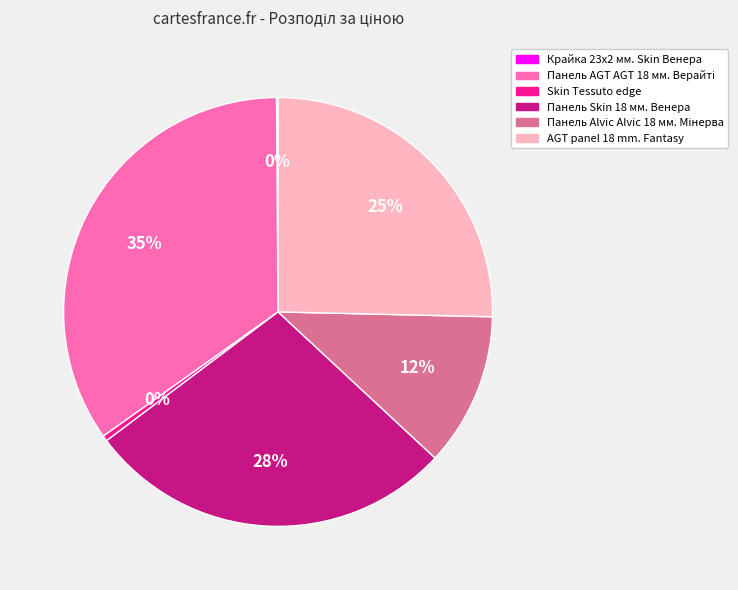

True or false: AGT panel 18 mm. Fantasy accounts for 16% of the total.

False